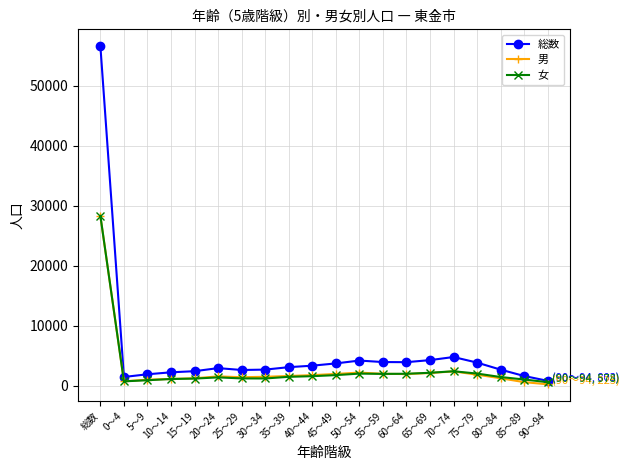

What position from the right is 35～39?

12